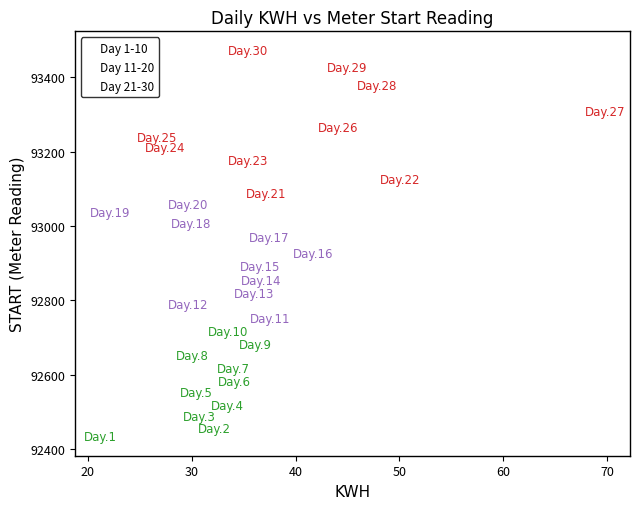

Which series has the widest spread of Y values?

Day 21-30